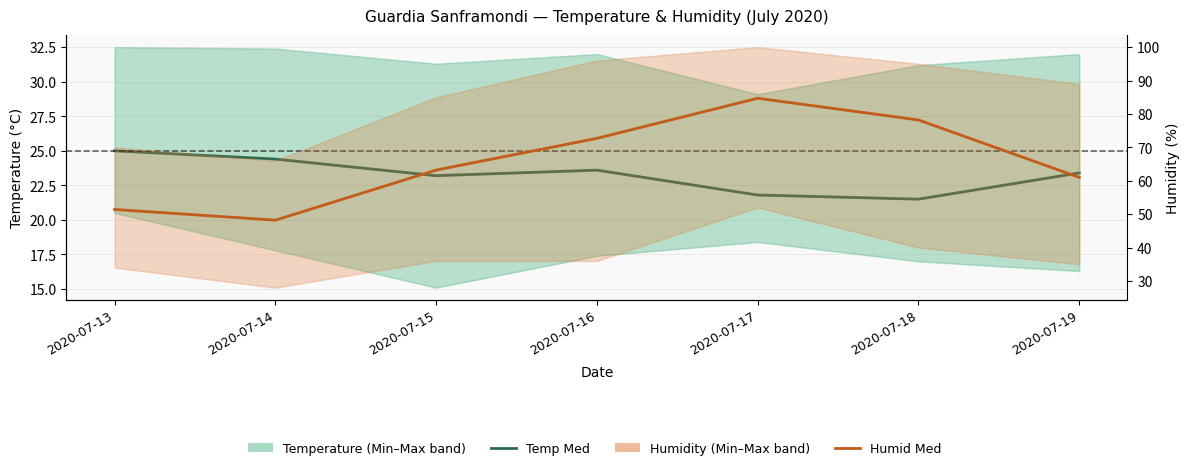

How many values in the Humid Med series are below 63?

3